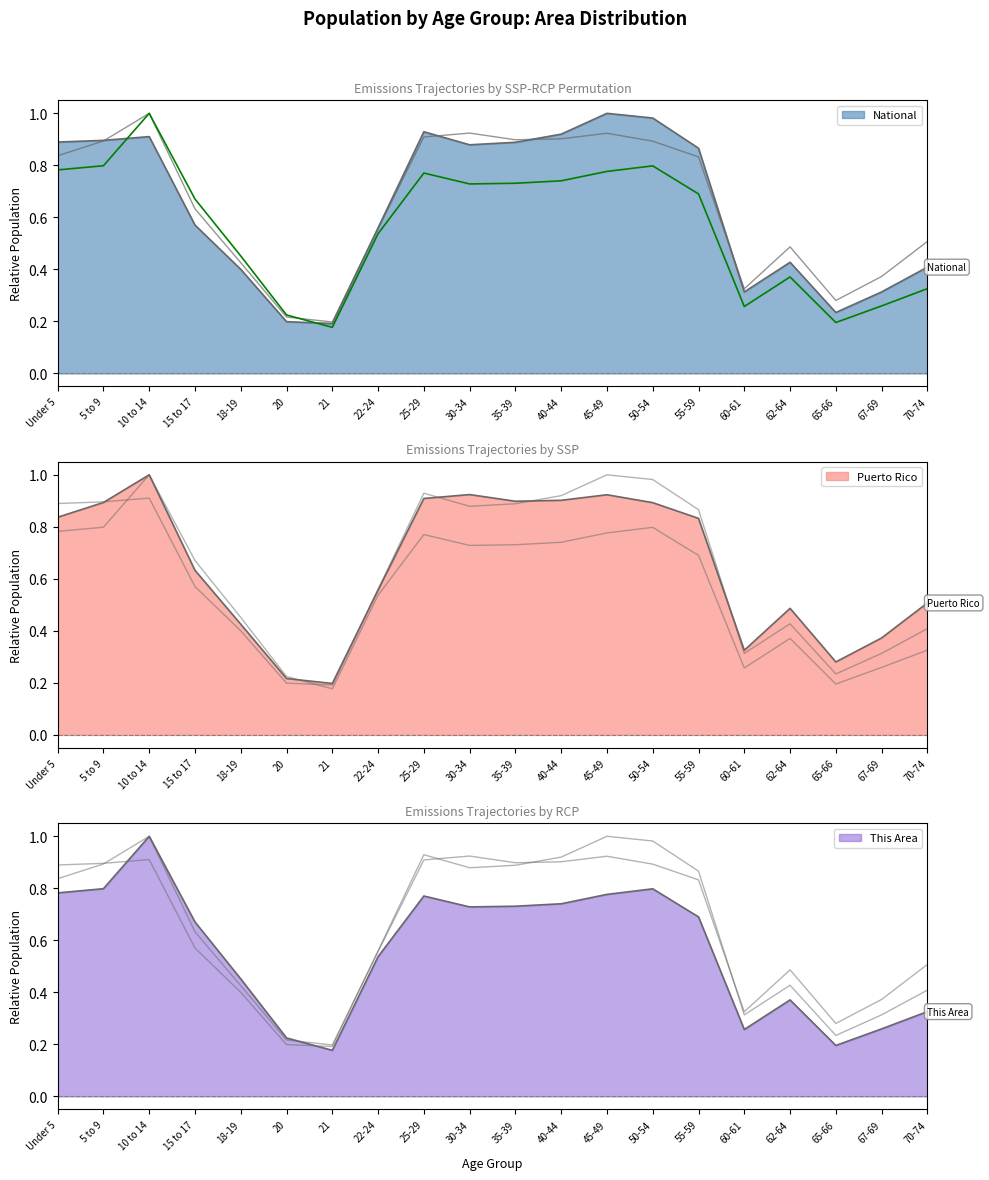

Rank the series at 40-44 from lowest to highest value.

This Area, Puerto Rico, National